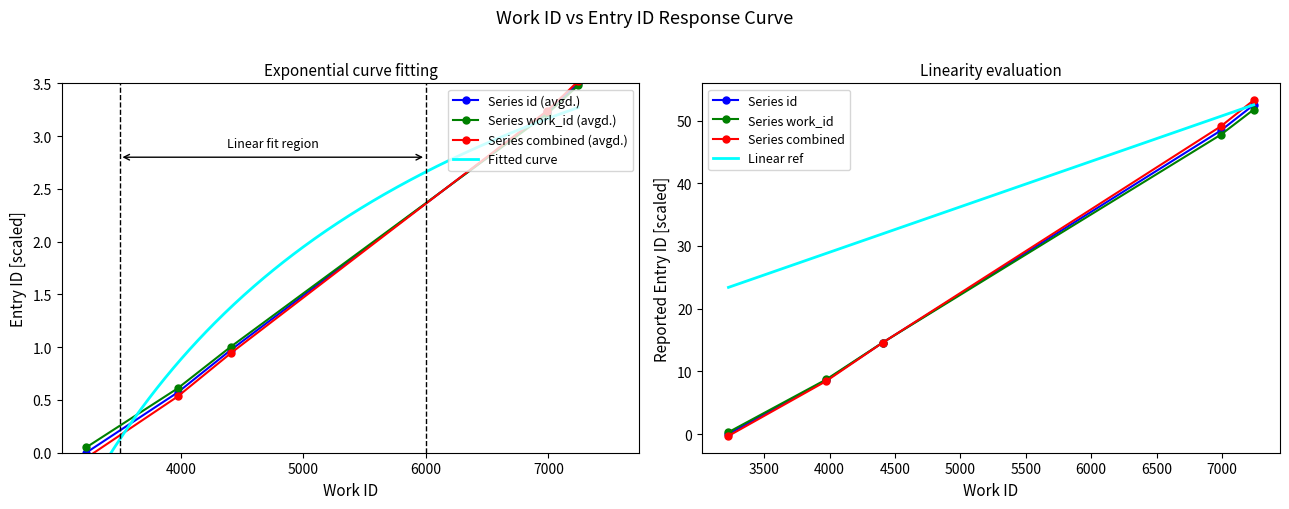

At which category is the sum across all series the highest?

7243